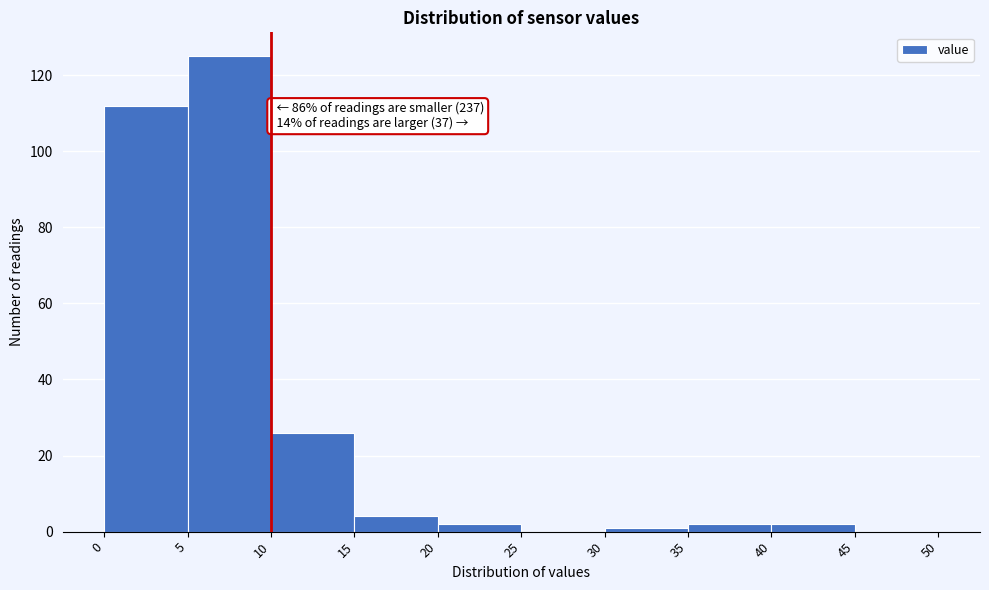

Which range on the x-axis has the tallest bar?

5 to 10